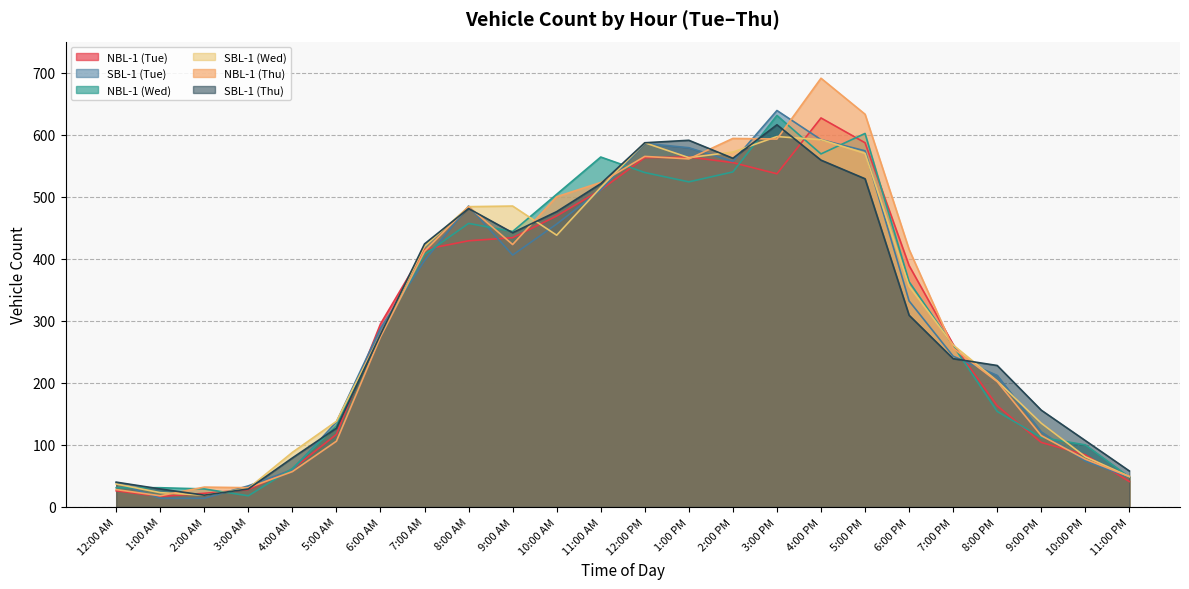

What position from the left is 5:00 PM?

18